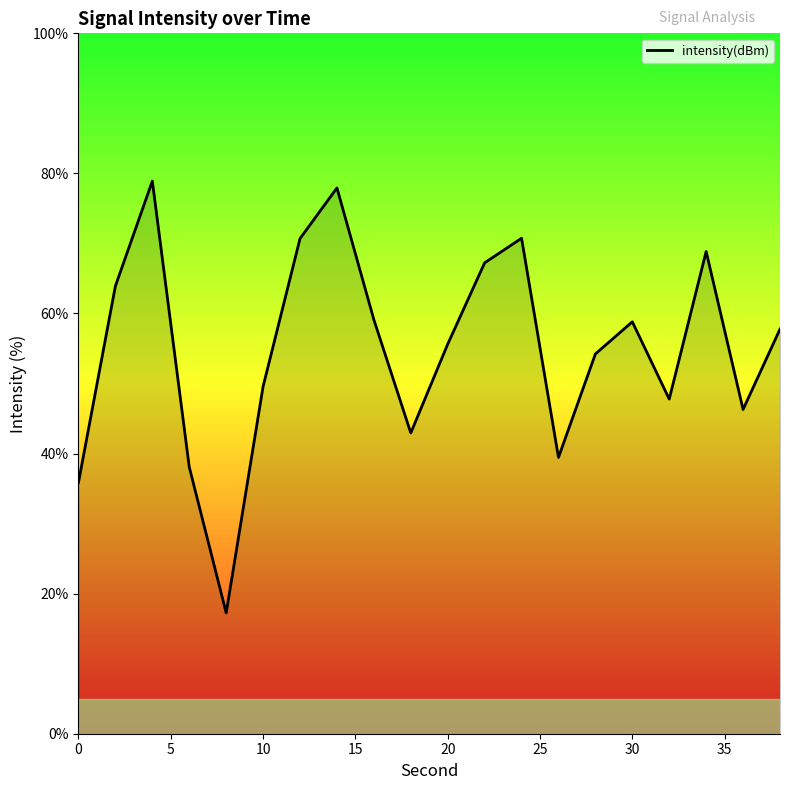

What is the maximum value shown in the chart?

78.9